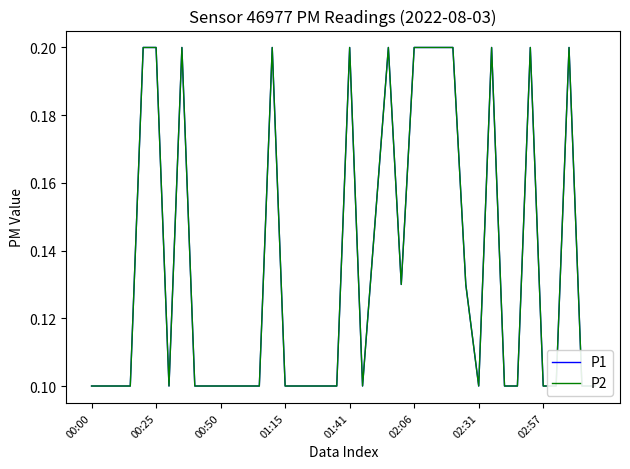

True or false: P2 and P1 intersect in this chart.

False